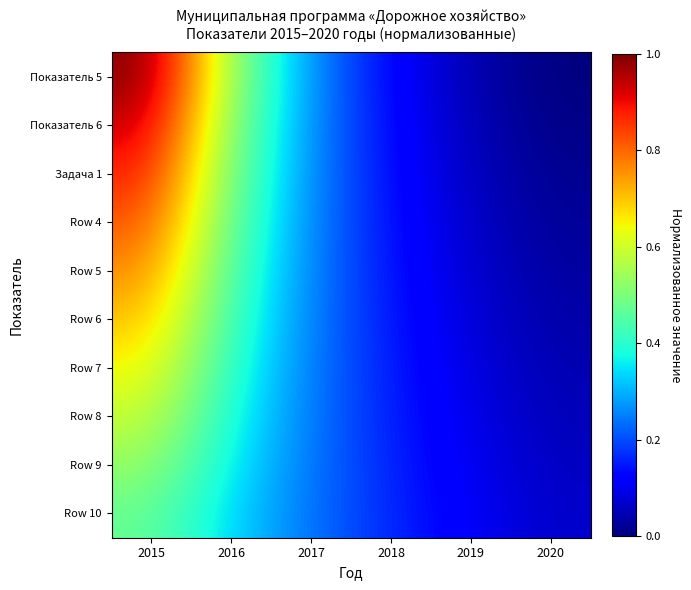

Reading left to right, list all the values displayed in this chart.

Показатель 5: 2015=1.0	2016=0.5	2017=0.3	2018=0.1	2019=0.0	2020=0.0
Показатель 6: 2015=0.9	2016=0.5	2017=0.3	2018=0.1	2019=0.1	2020=0.0
Задача 1: 2015=0.9	2016=0.5	2017=0.3	2018=0.1	2019=0.1	2020=0.0
Row 4: 2015=0.8	2016=0.5	2017=0.3	2018=0.1	2019=0.1	2020=0.0
Row 5: 2015=0.8	2016=0.4	2017=0.3	2018=0.1	2019=0.1	2020=0.0
Row 6: 2015=0.7	2016=0.4	2017=0.2	2018=0.1	2019=0.1	2020=0.0
Row 7: 2015=0.6	2016=0.4	2017=0.2	2018=0.1	2019=0.1	2020=0.0
Row 8: 2015=0.6	2016=0.4	2017=0.2	2018=0.2	2019=0.1	2020=0.1
Row 9: 2015=0.5	2016=0.4	2017=0.2	2018=0.2	2019=0.1	2020=0.1
Row 10: 2015=0.5	2016=0.3	2017=0.2	2018=0.2	2019=0.1	2020=0.1